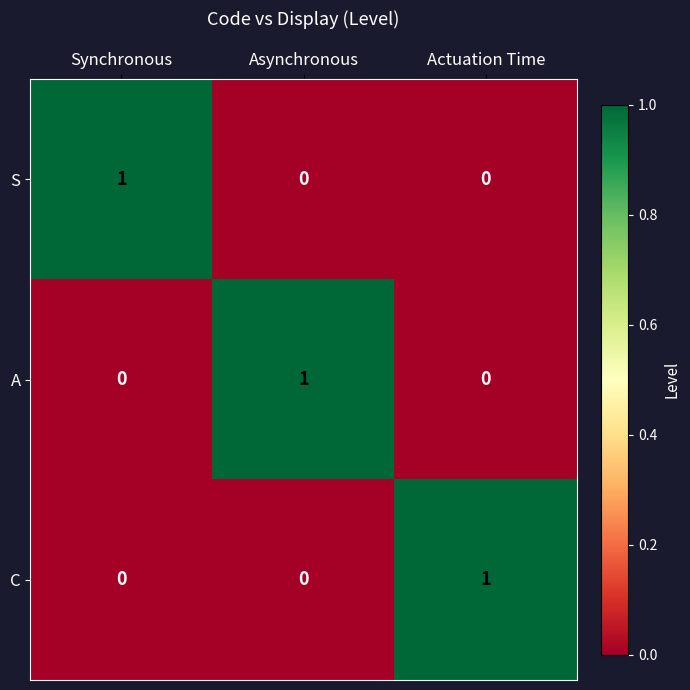

Count the C values in the range 0 to 1.

3